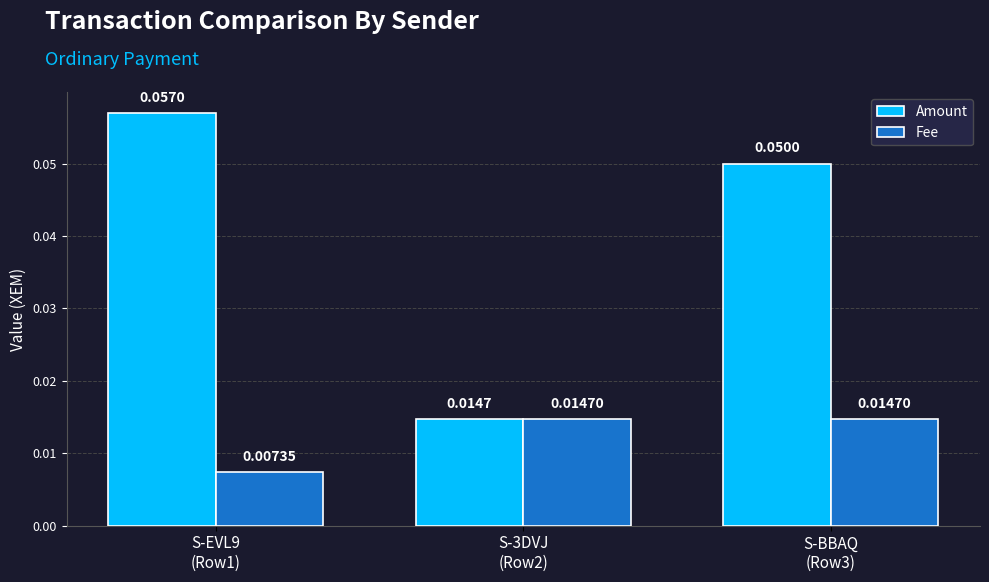

True or false: Amount has a value of 0.0 at S-BBAQ
(Row3).

False